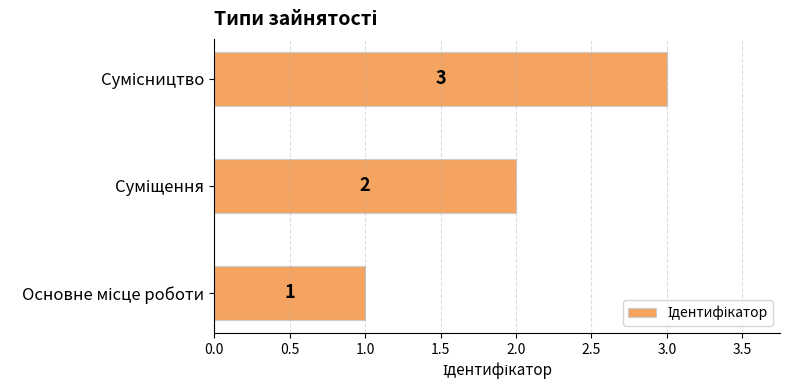

How many bars are there in total?

3